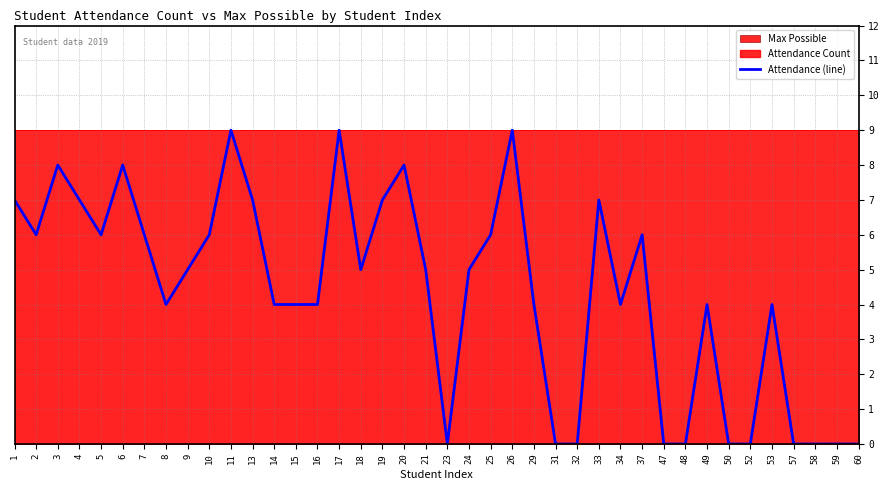

How many points are lower than both their immediate neighbors (excluding endpoints)?

6